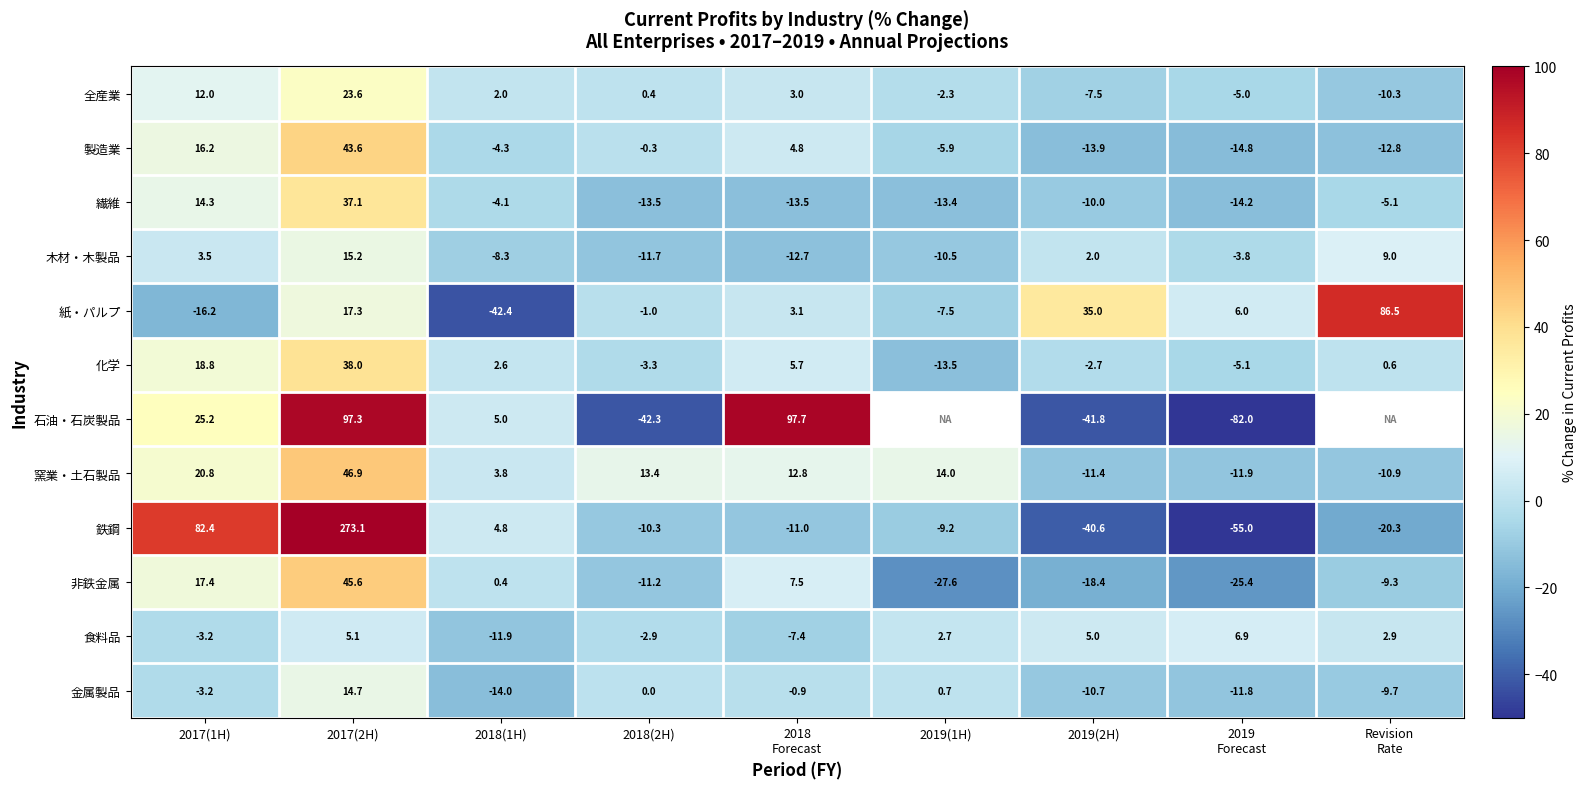

True or false: 食料品 has a value of 5.1 at 2017(2H).

True